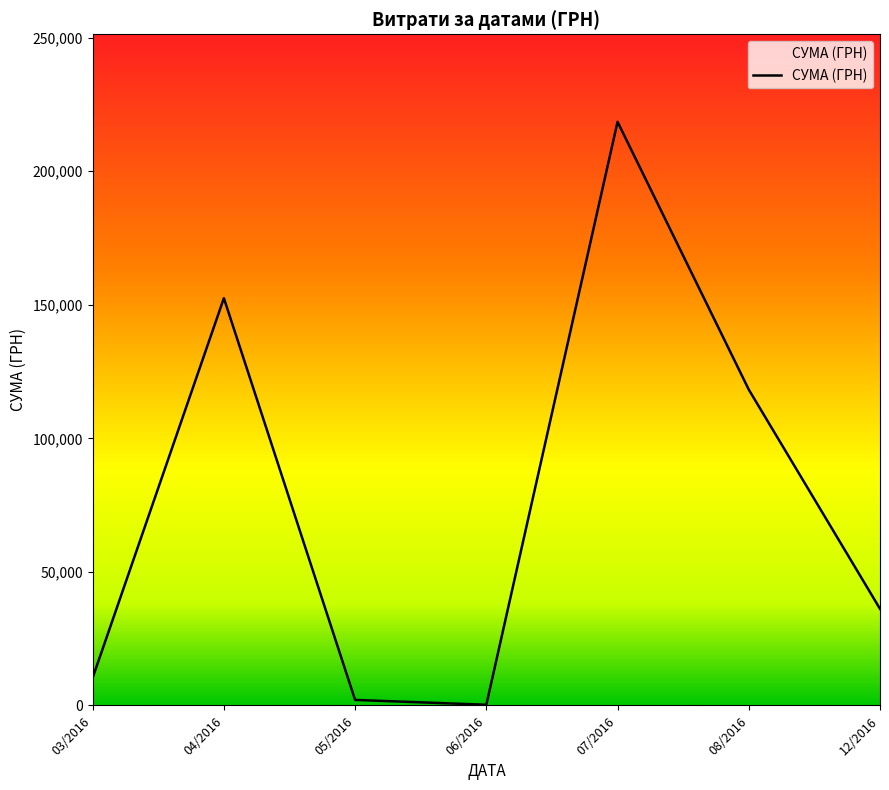

How many series are shown in this chart?

1